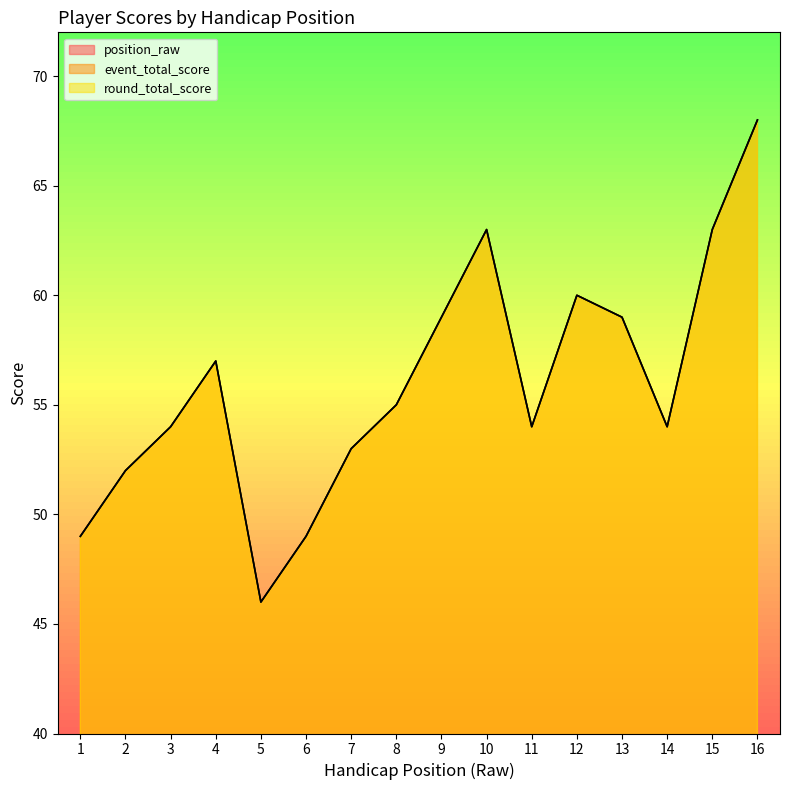

Is it true that position_raw equals 5 at 12?

False